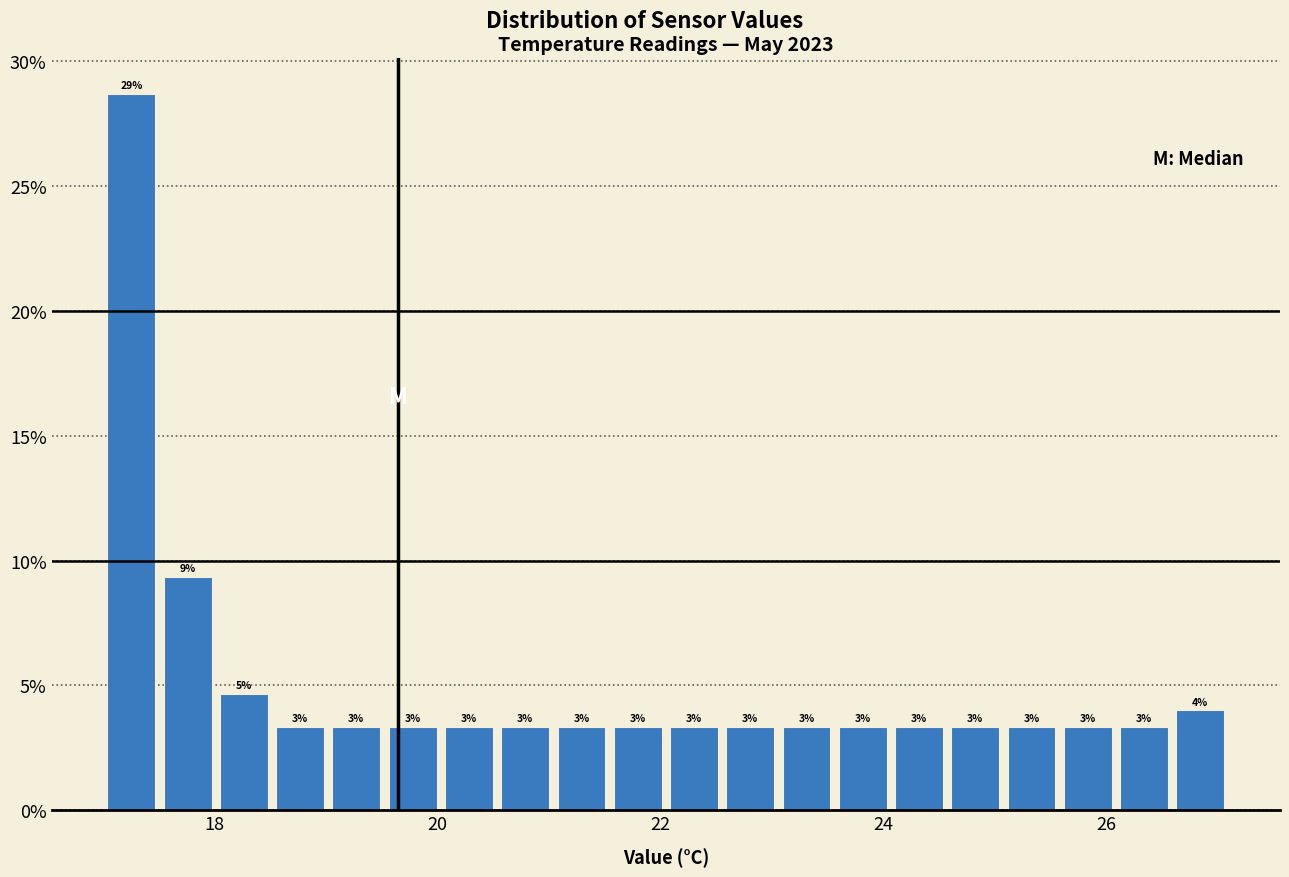

Around what value on the x-axis is the tallest bar? Give the approximate position of its centre, as read against the axis.

17.2